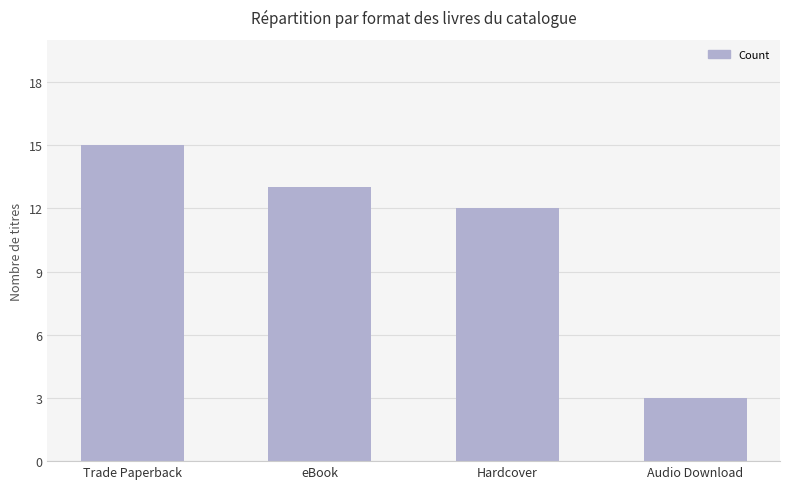

What is the label of the 3rd bar from the left?

Hardcover